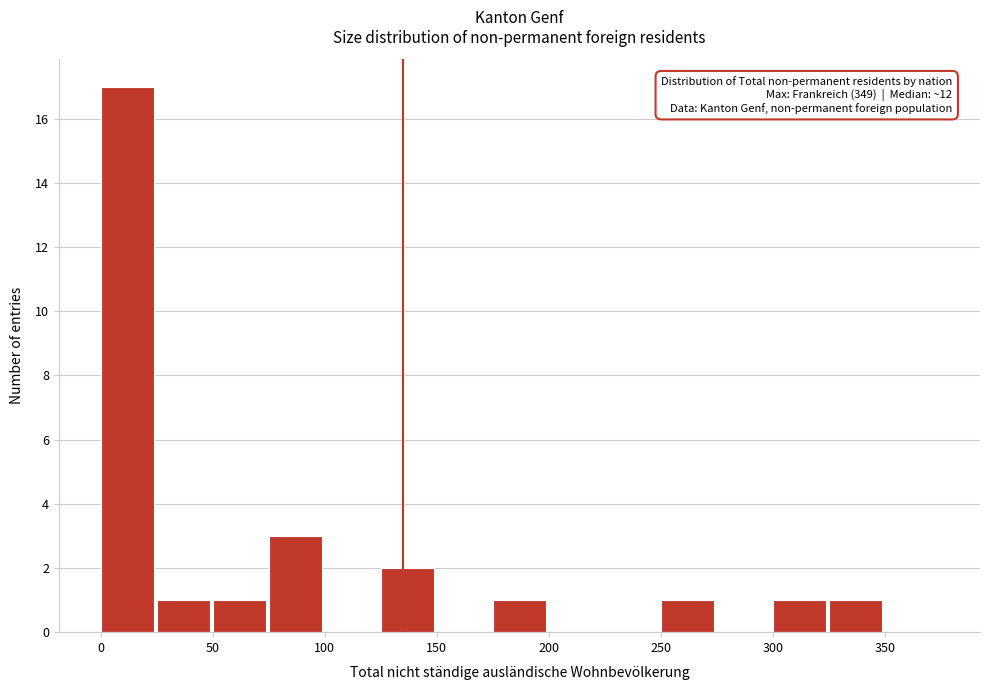

Which range on the x-axis has the tallest bar?

0 to 25